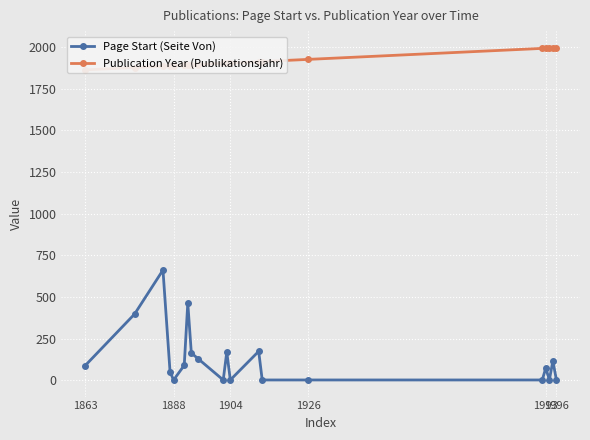

What is the maximum value for Page Start (Seite Von)?

661